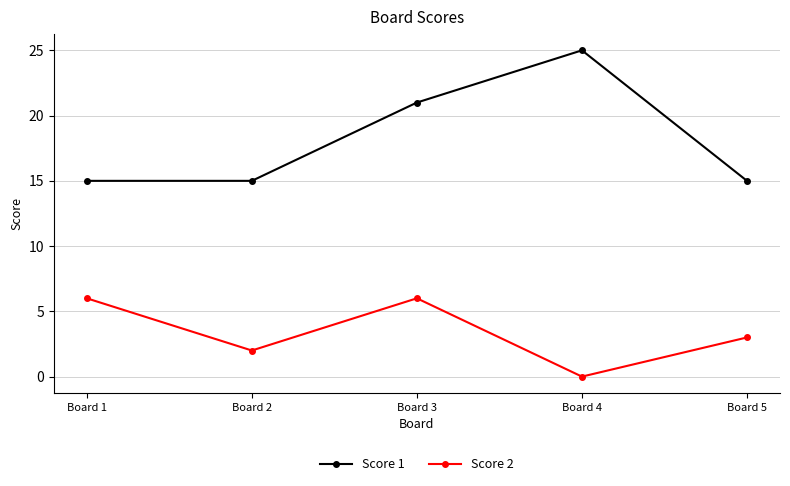

At which label is Score 2 closest to 3?

Board 5